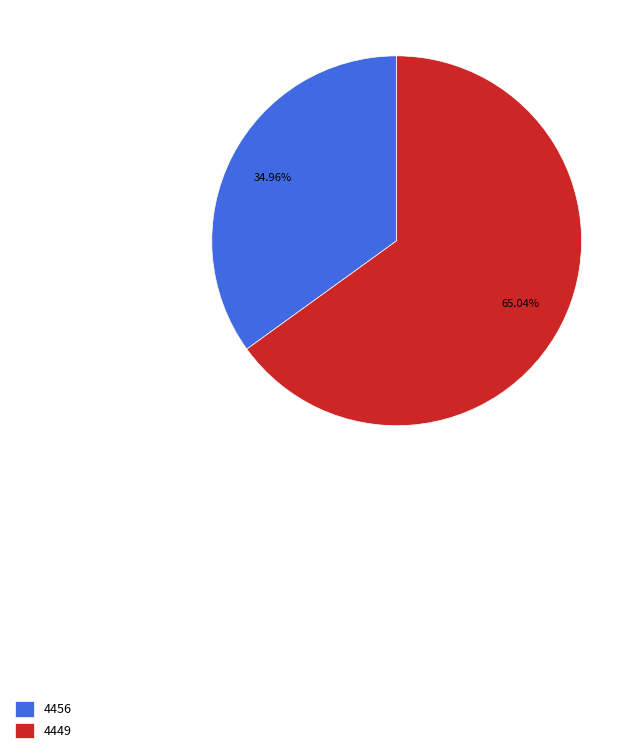

Which has a higher value, 4449 or 4456?

4449